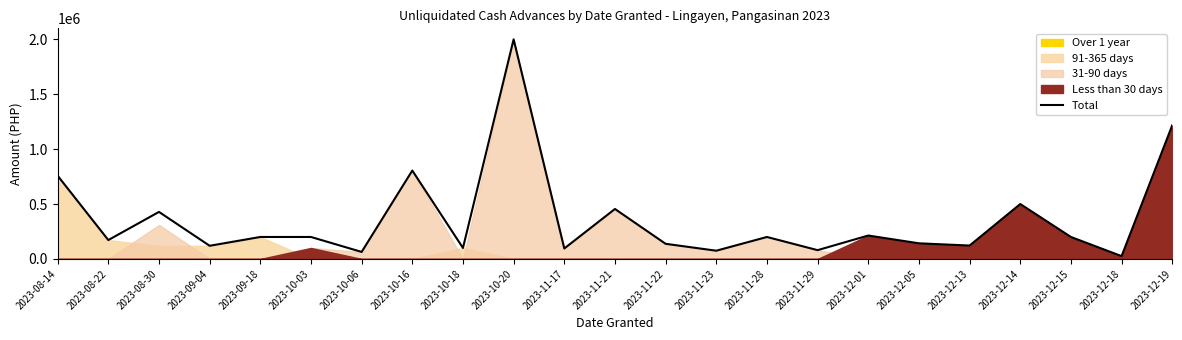

What is the value of the 5th point from the left?

200000.0